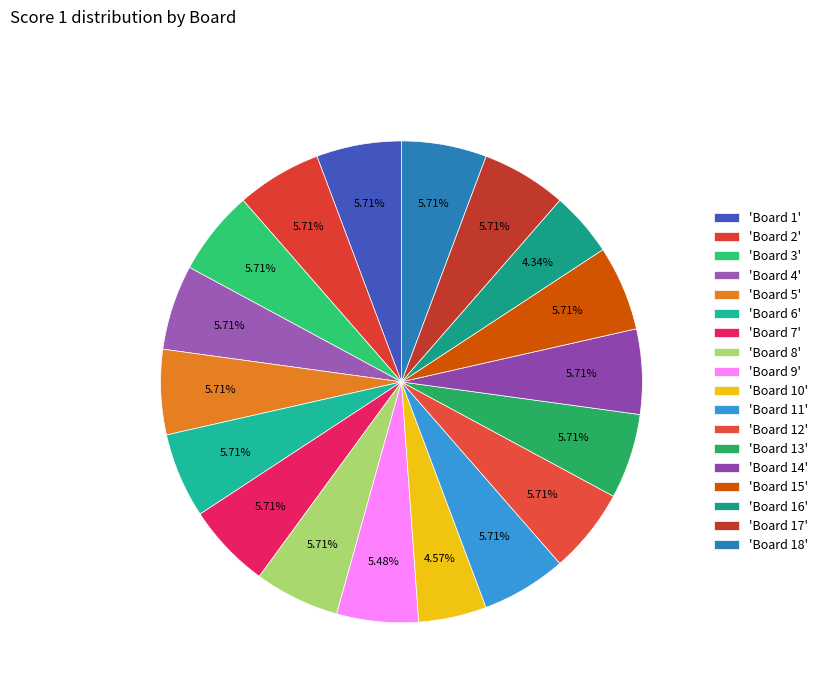

What is the smallest slice in the pie chart?

Board 16